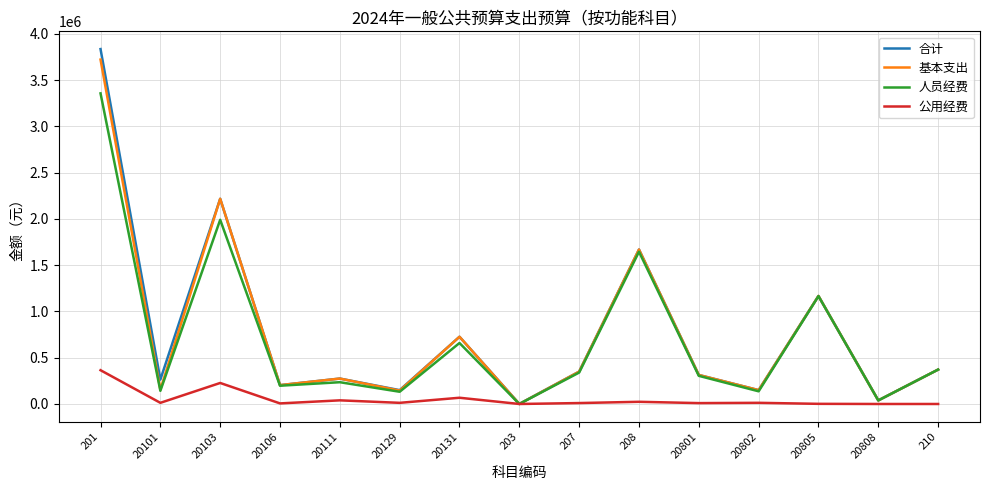

The value of 公用经费 at 20808 is -249076.0. True or false?

False